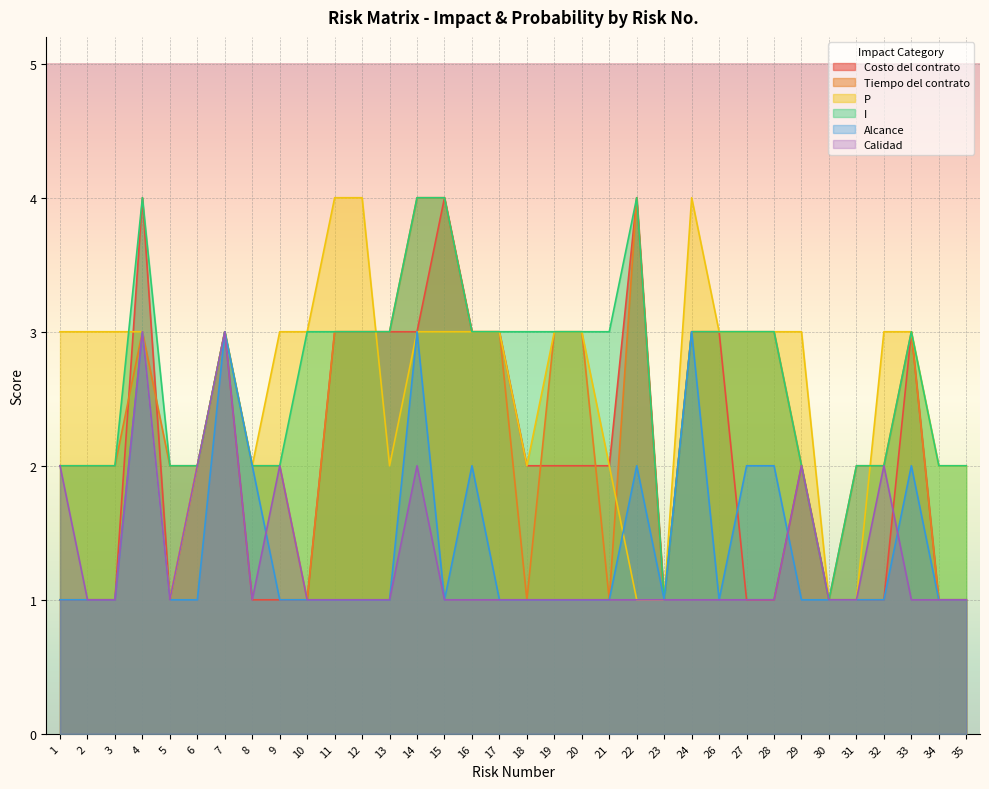

Where is the first local maximum for Alcance?

4